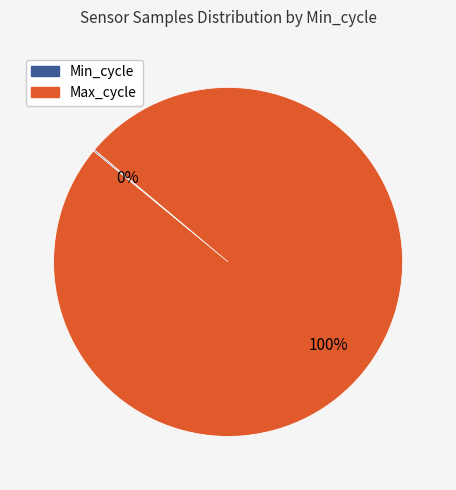

To the nearest percent, what is the difference between the largest and smallest slice percentages?

100%